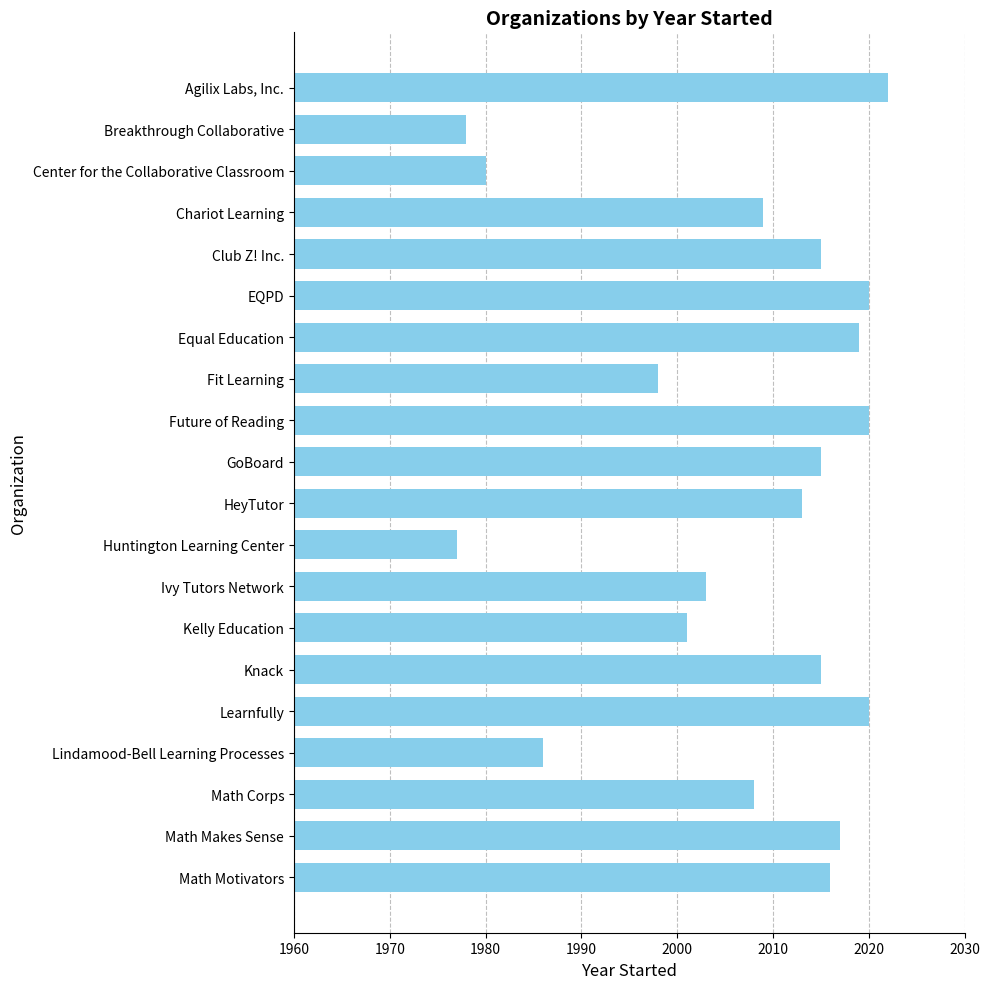

True or false: the data shows 3026 at Club Z! Inc..

False